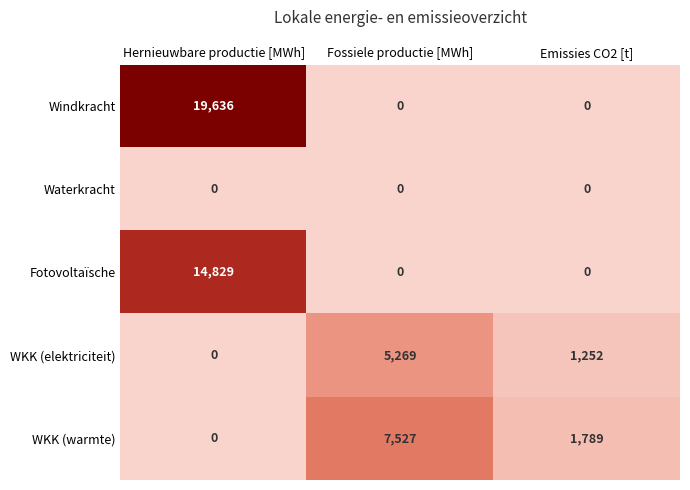

How many data points in Windkracht are above 0?

1